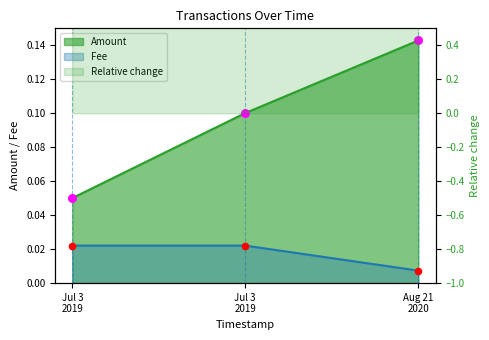

Which series has the largest Y range (max minus min)?

Amount